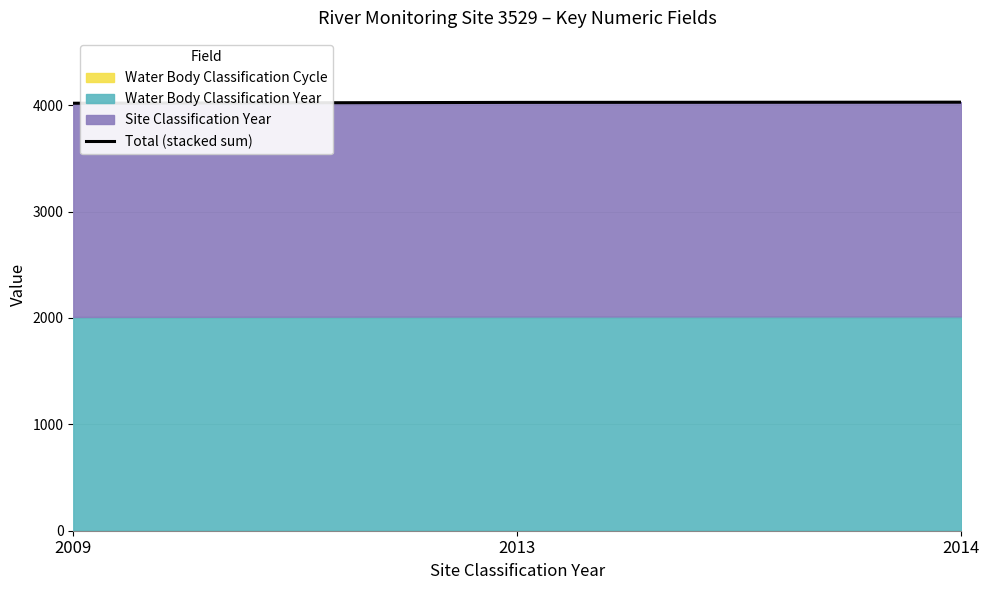

At which category does the chart reach its peak across all series?

2014